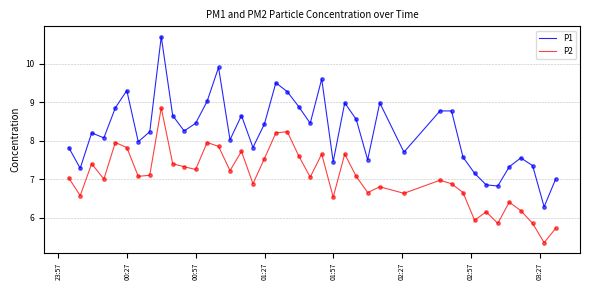

Which series has the widest spread of values?

P1